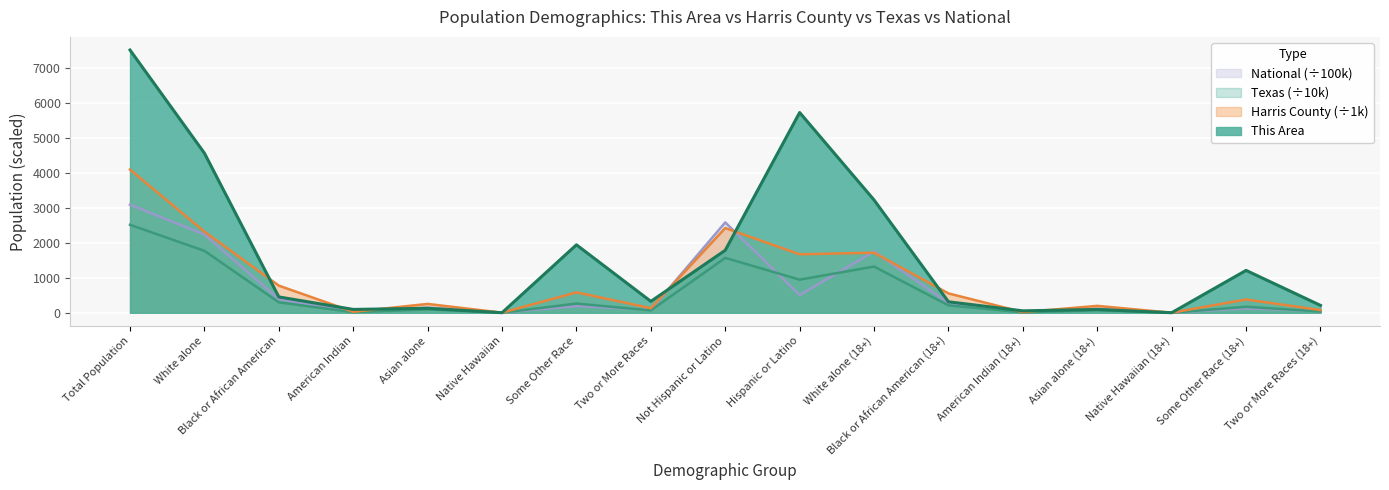

True or false: Texas and Harris County intersect in this chart.

False